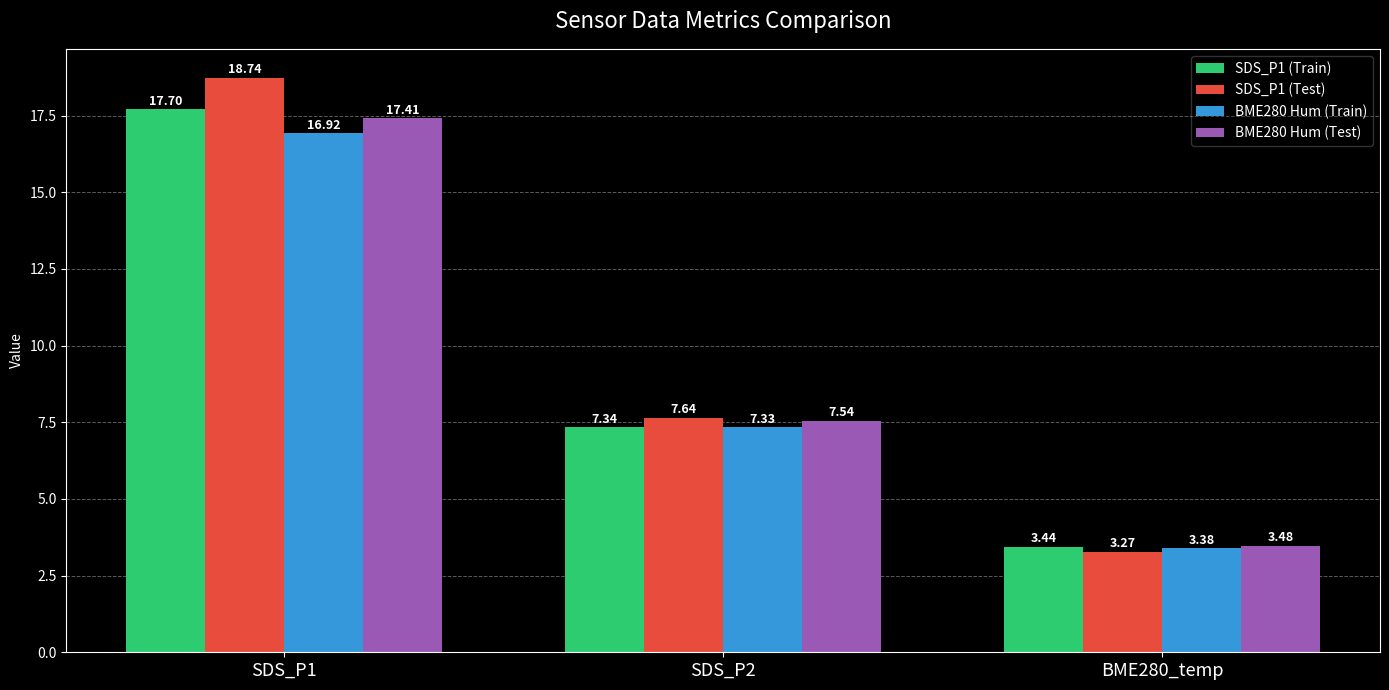

Rank the categories by BME280 Hum (Test) value from lowest to highest.

BME280_temp, SDS_P2, SDS_P1